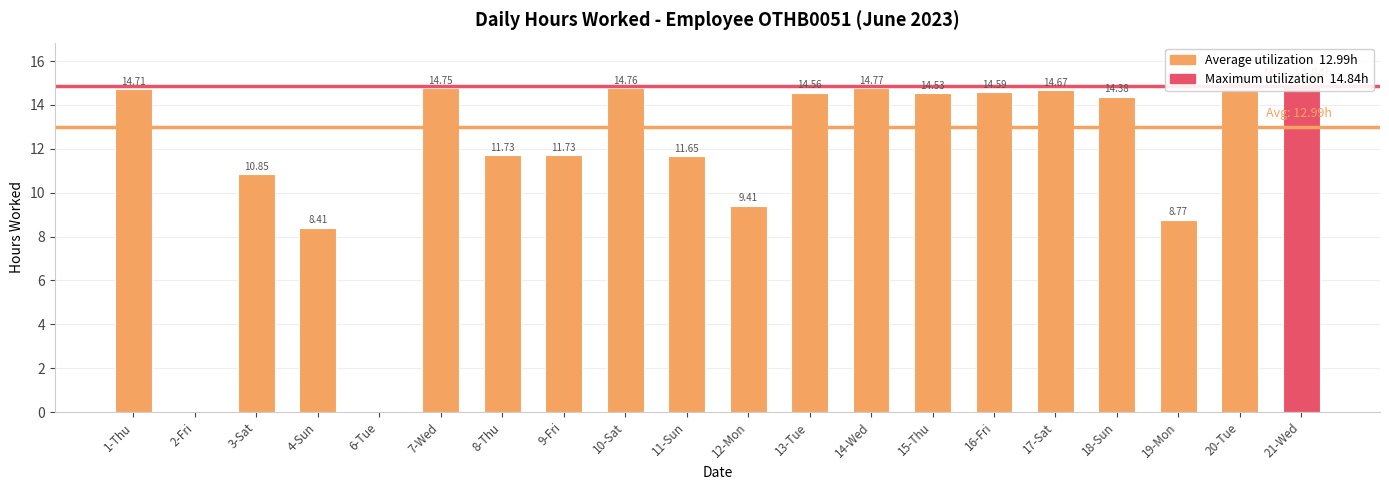

What position from the left is 7-Wed?

6